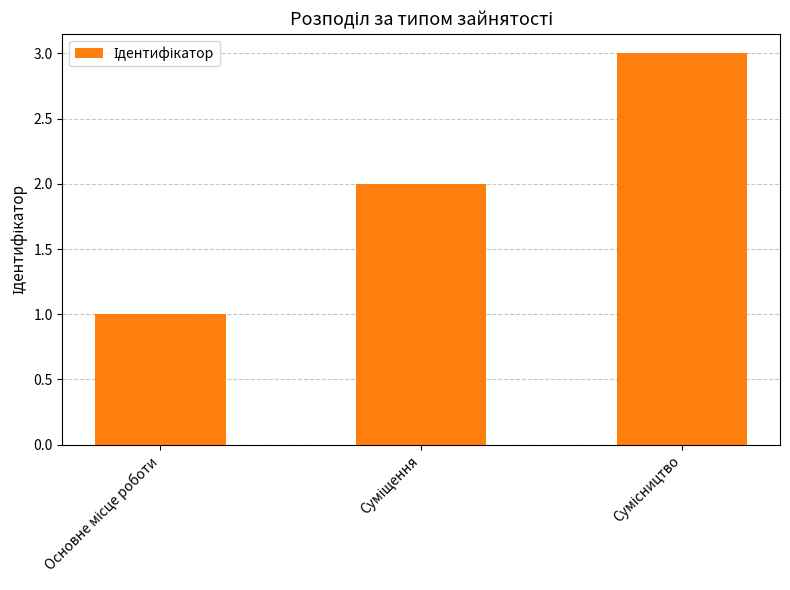

What is the maximum value shown in the chart?

3